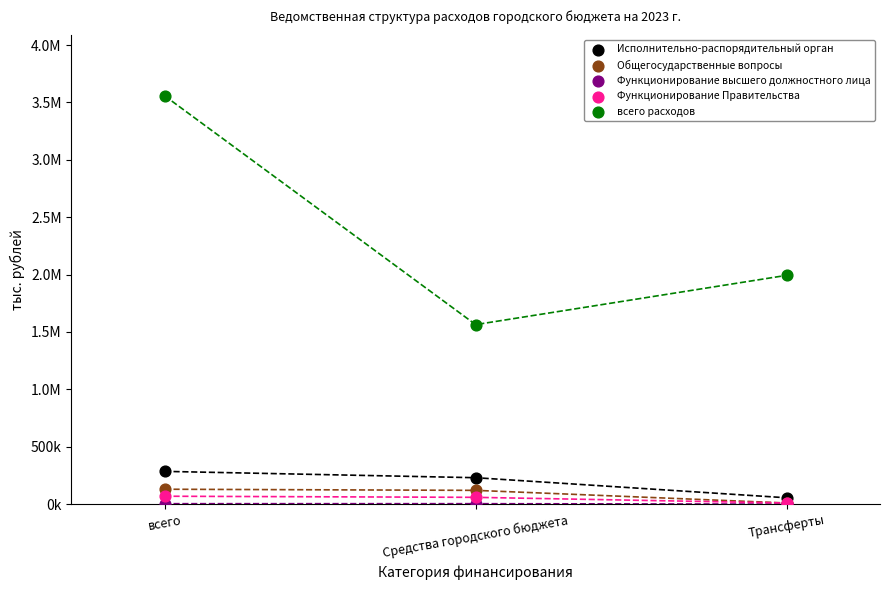

What are all the series names shown in the legend?

Исполнительно-распорядительный орган, Общегосударственные вопросы, Функционирование высшего должностного лица, Функционирование Правительства, всего расходов